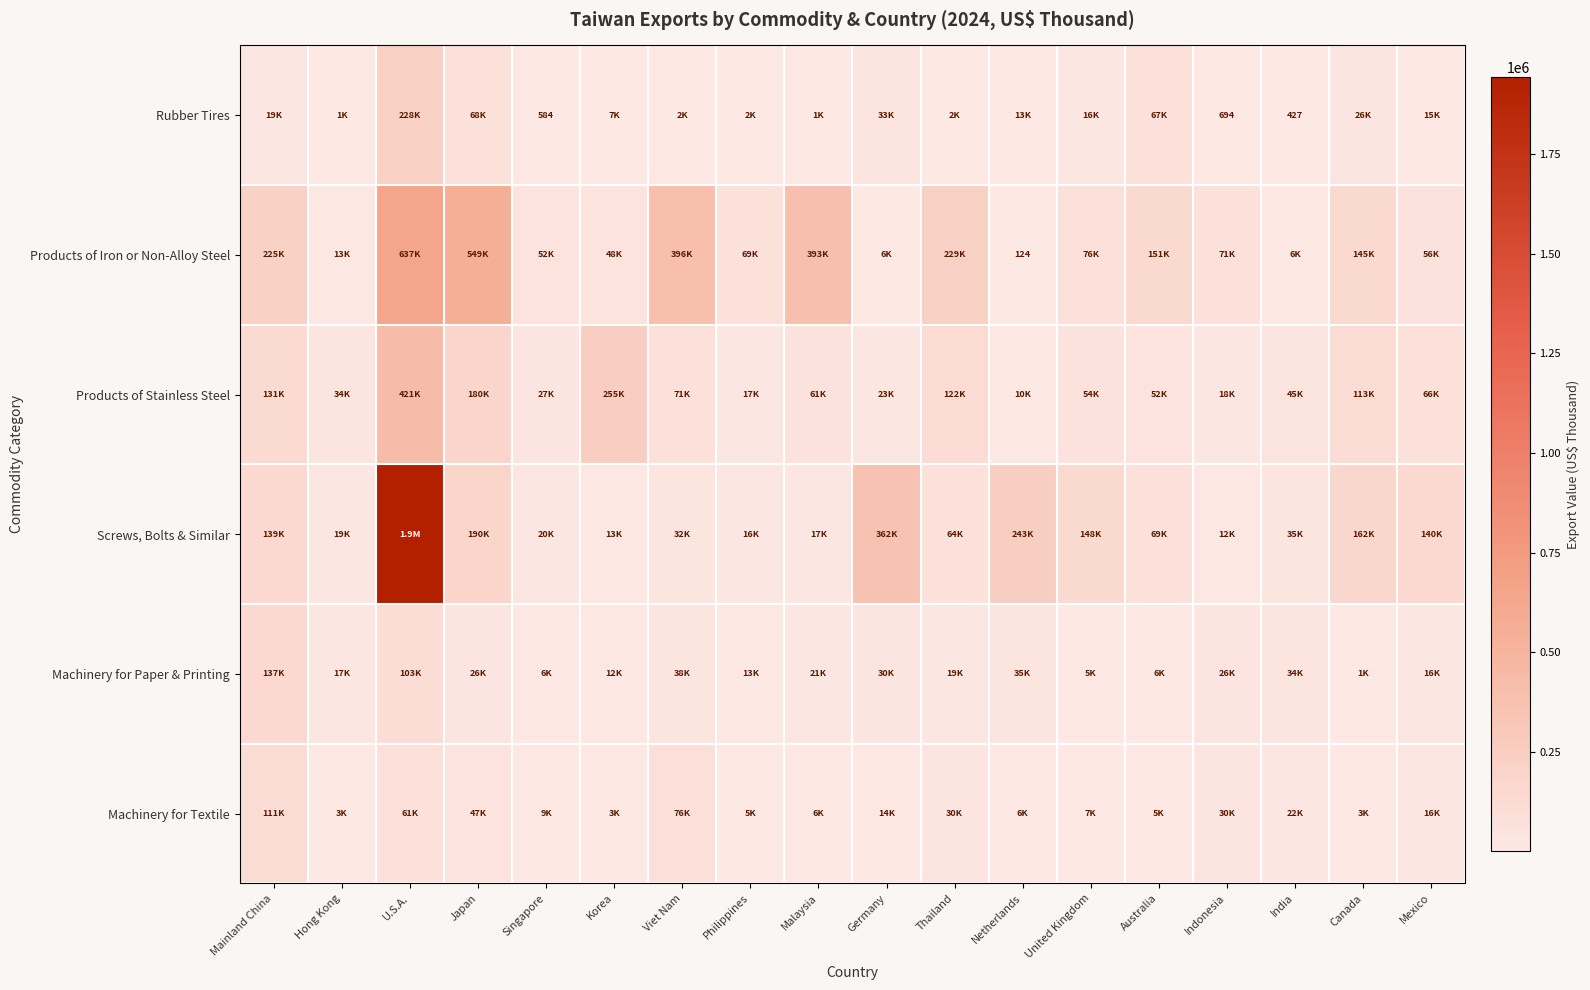

Where is Machinery for Textile nearest to the value 56867?

U.S.A.